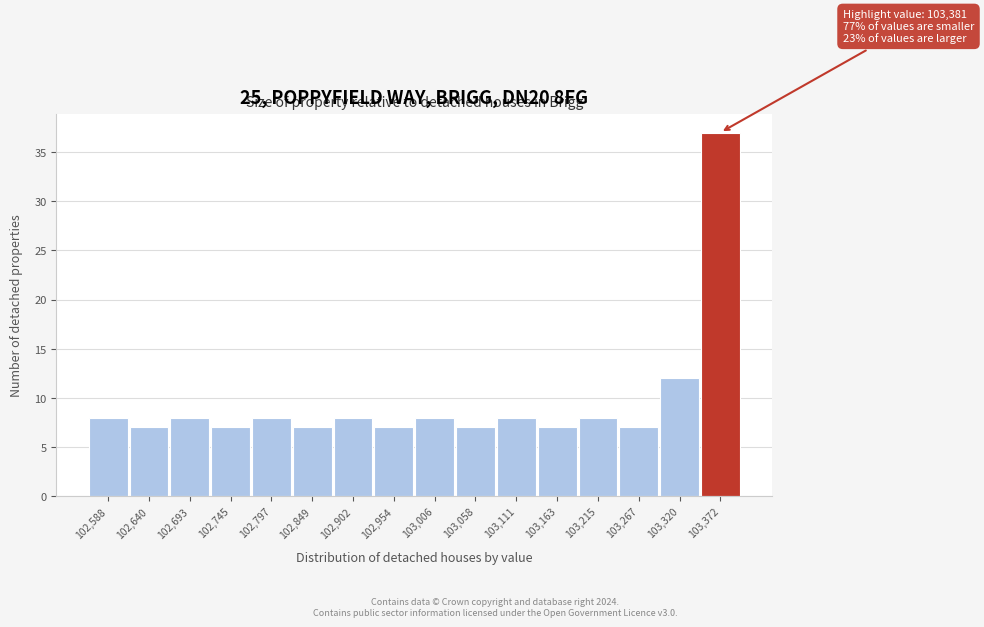

Reading right to left, transcribe all the data shown in this chart.

103,372=37	103,320=12	103,267=7	103,215=8	103,163=7	103,111=8	103,058=7	103,006=8	102,954=7	102,902=8	102,849=7	102,797=8	102,745=7	102,693=8	102,640=7	102,588=8